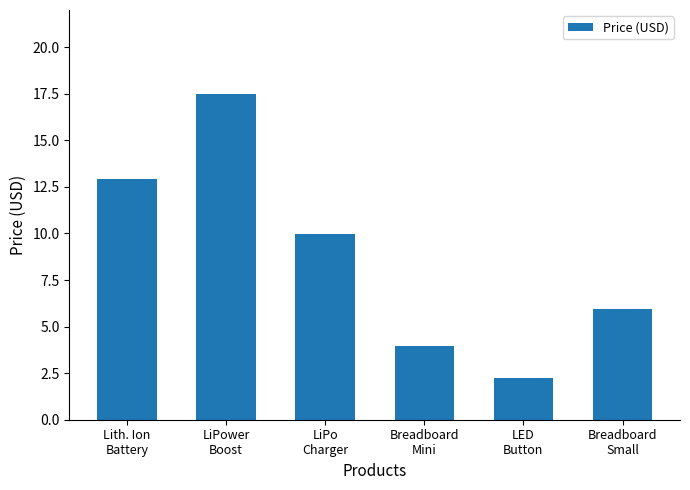

At which category does the chart reach its peak across all series?

LiPower
Boost